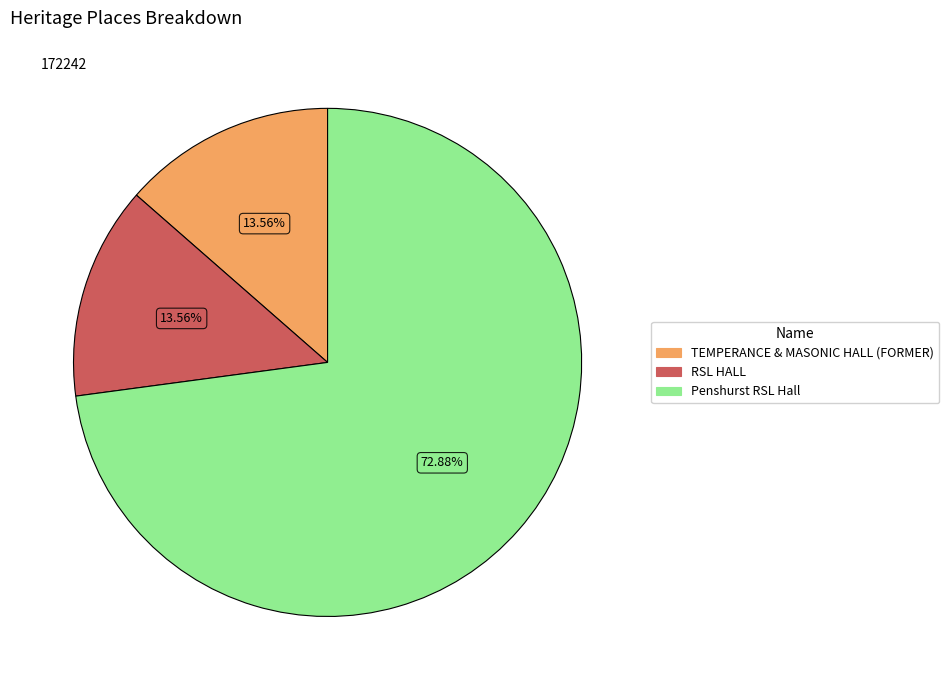

The RSL HALL slice represents 14% of the pie. True or false?

True